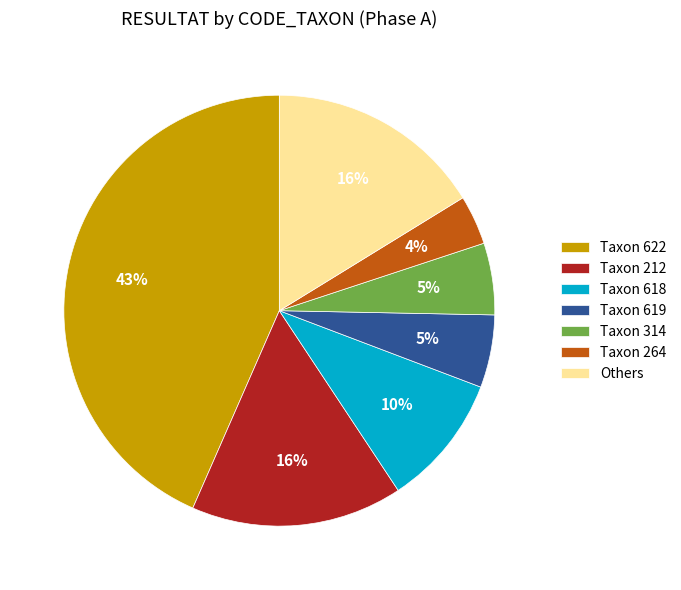

Is it true that Taxon 314 is 15% of the pie?

False